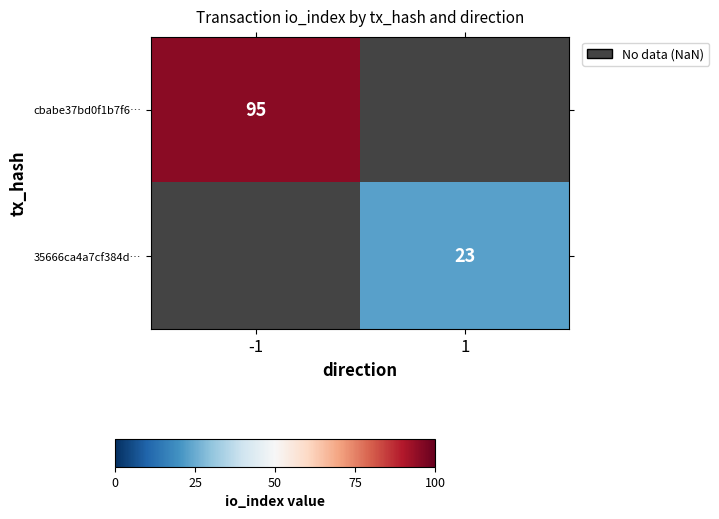

The value of cbabe37bd0f1b7f6… at -1 is 135. True or false?

False